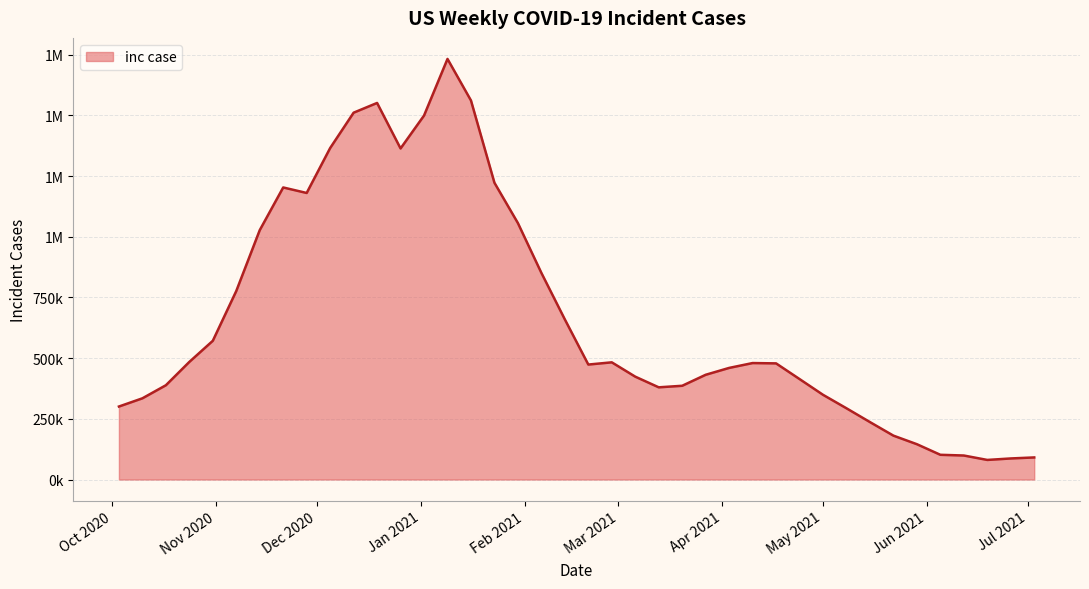

Does the chart have visible grid lines?

Yes